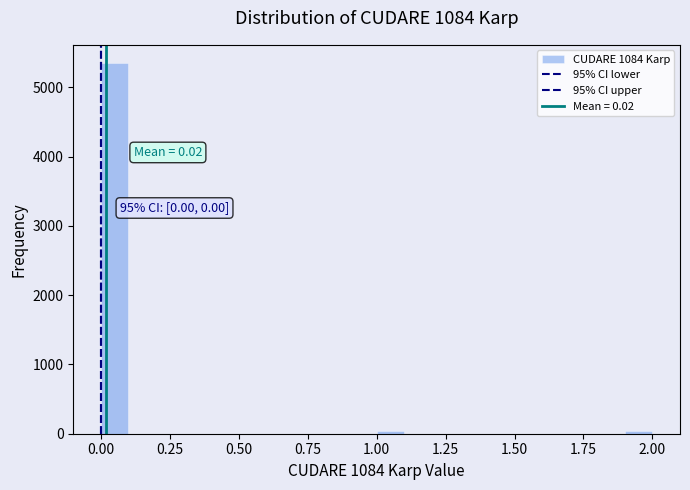

Read against the x-axis, roughly where is the centre of the tallest bar?

0.05